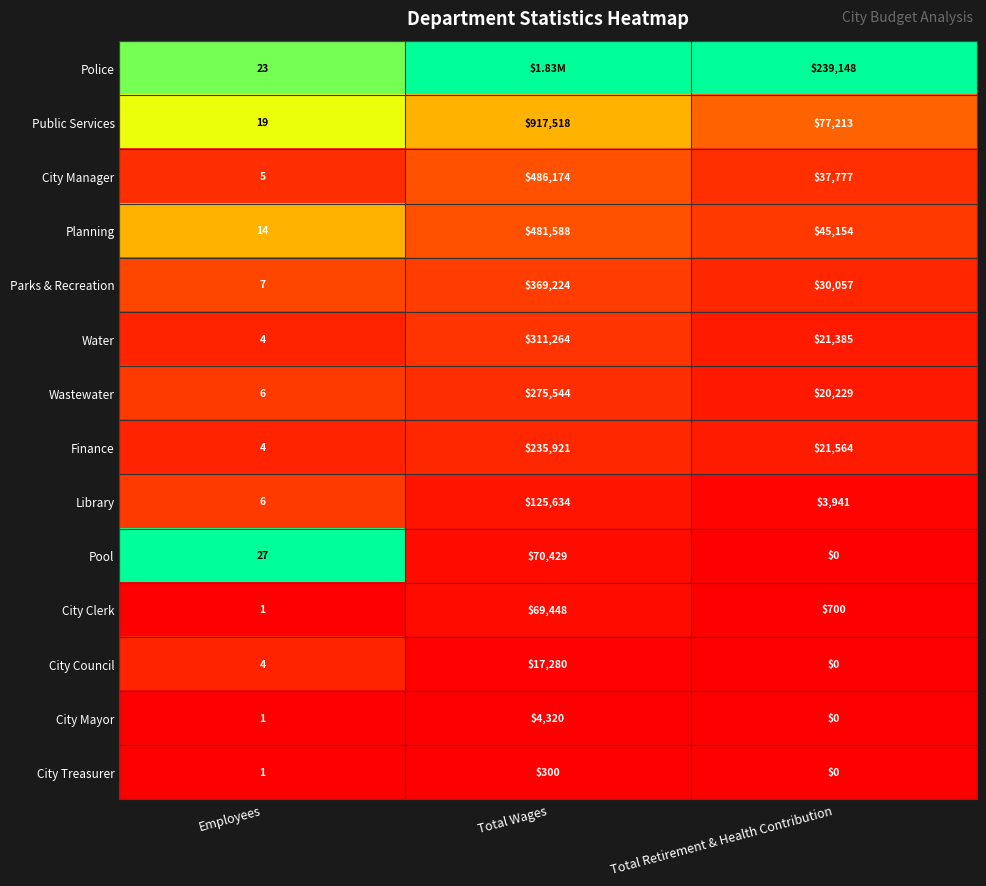

List the labels in order of City Council value, largest first.

Total Wages, Employees, Total Retirement & Health Contribution